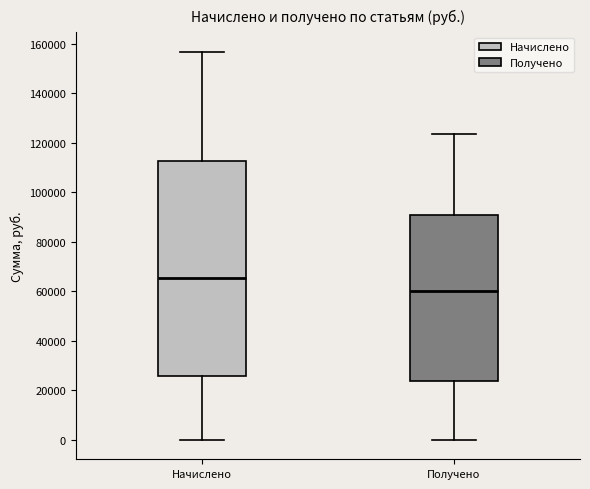

Reading left to right, transcribe this box plot: for each box, give where its median line is, the range the box spans, and where its two whiskers end, as read against the y-axis. The values are not printed on the chart, so give them approximately, as read against the axis.

Начислено: median 66000, box 26000 to 112000, whiskers 0 to 156000
Получено: median 60000, box 24000 to 90000, whiskers 0 to 124000